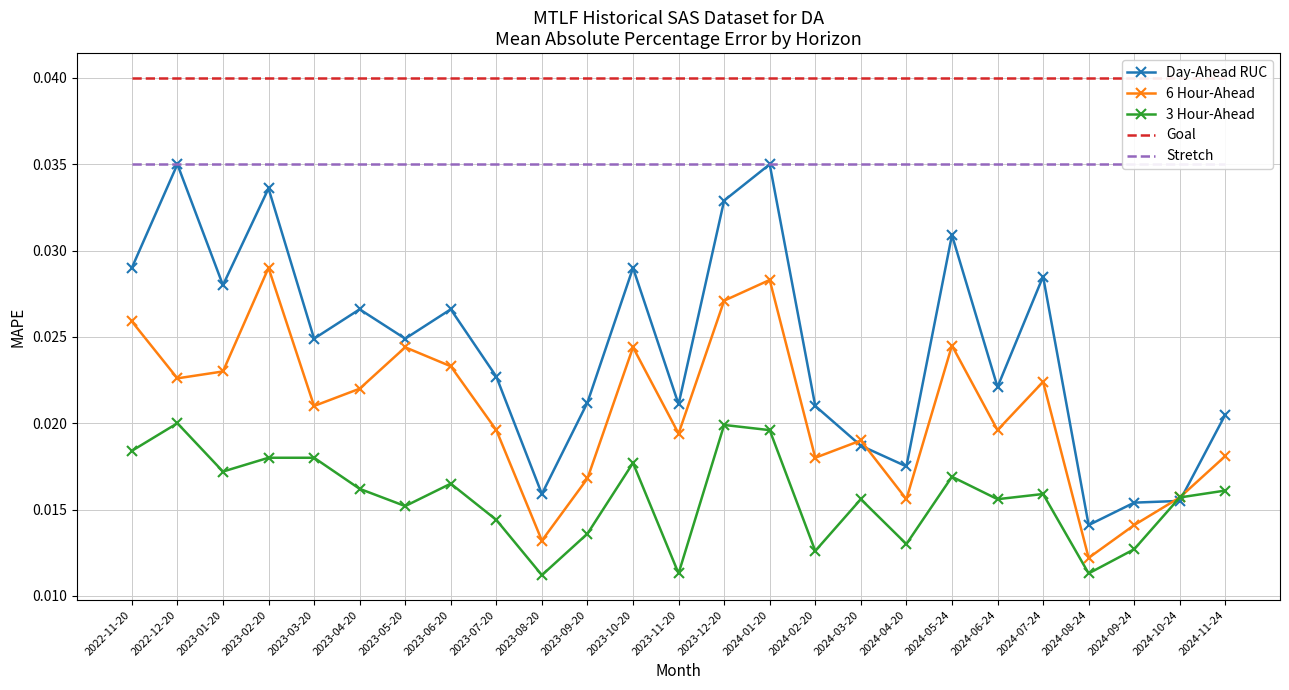

What is the label of the 21st point from the left?

2024-07-24